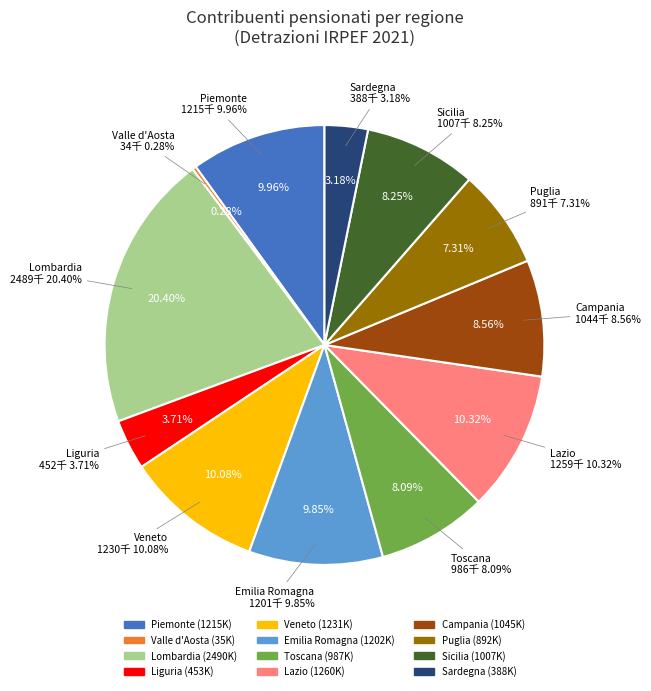

To the nearest percent, what portion does Campania represent?

9%